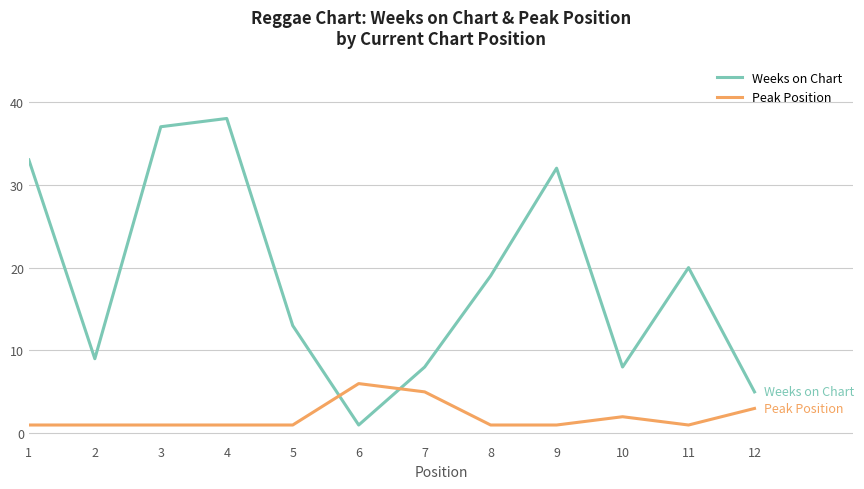

At which category does Weeks on Chart reach its first local peak?

4